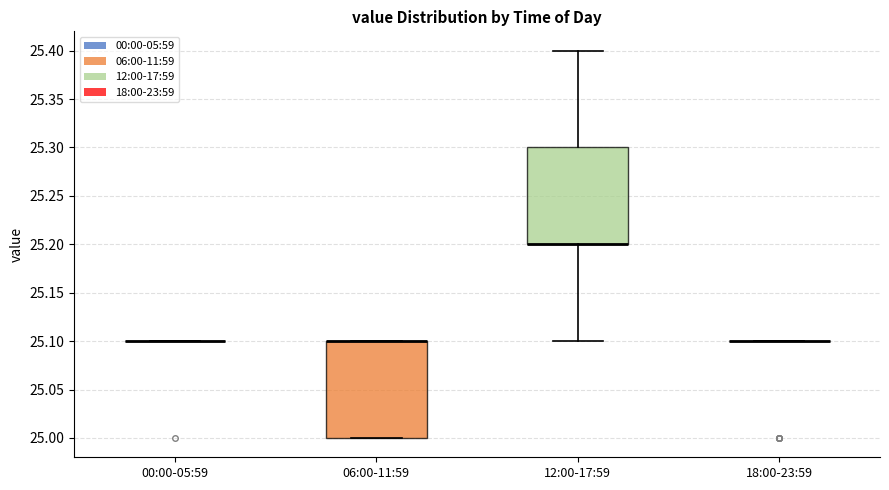

Reading left to right, read every box against the y-axis: the position of its median line, the range the box covers, and the ends of its whiskers. The values are not printed on the chart, so give them approximately, as read against the axis.

00:00-05:59: box collapsed to a line at 25.1, whiskers 25.1 to 25.1
06:00-11:59: median 25.1 (drawn on the box's upper edge), box 25.0 to 25.1, whiskers 25.0 to 25.1
12:00-17:59: median 25.2 (drawn on the box's lower edge), box 25.2 to 25.3, whiskers 25.1 to 25.4
18:00-23:59: box collapsed to a line at 25.1, whiskers 25.1 to 25.1